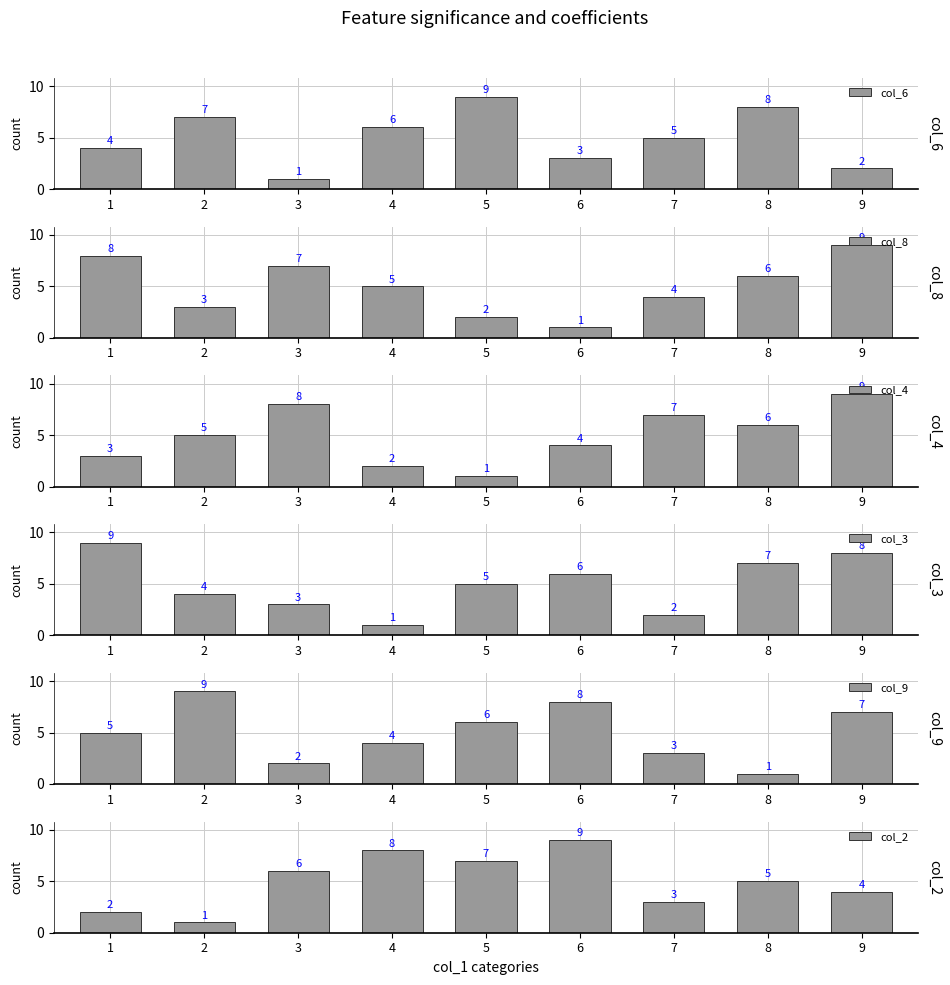

How many bars are there in total?

54